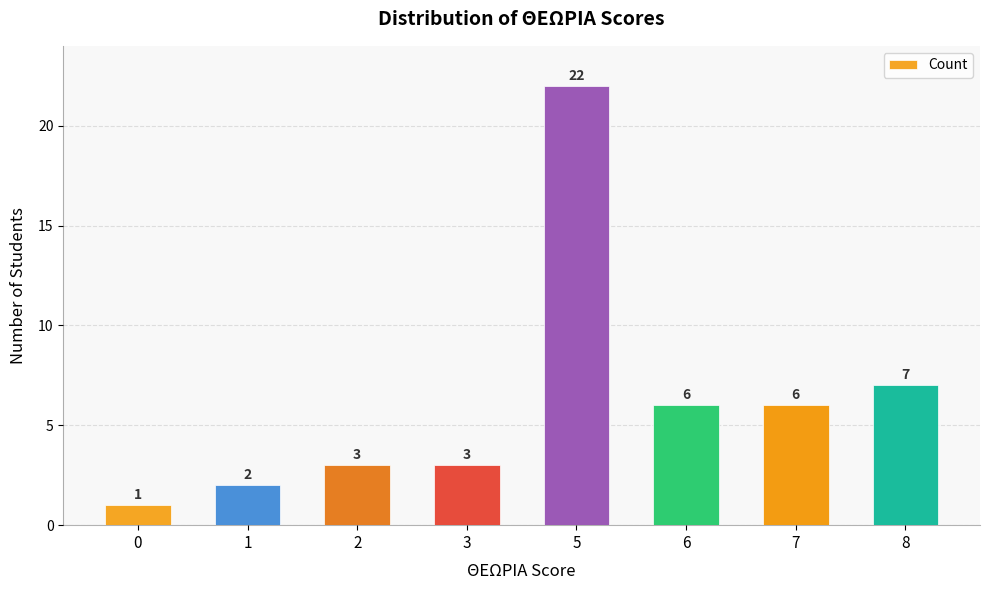

What is the ratio of the value at 3 to the value at 2?

1.0